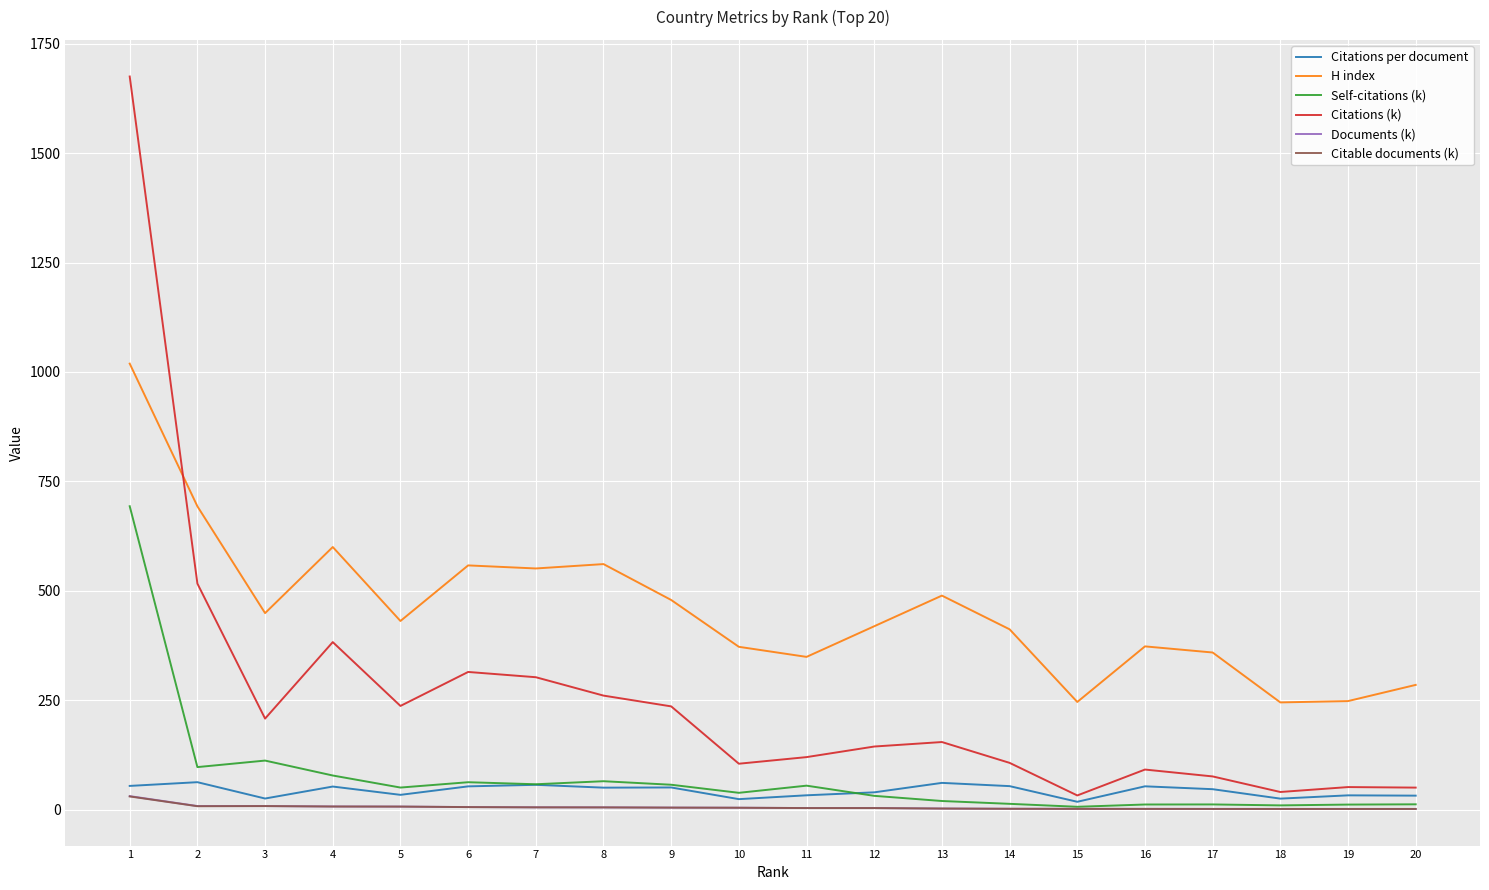

What is the maximum value for Citable documents (k)?

30.2